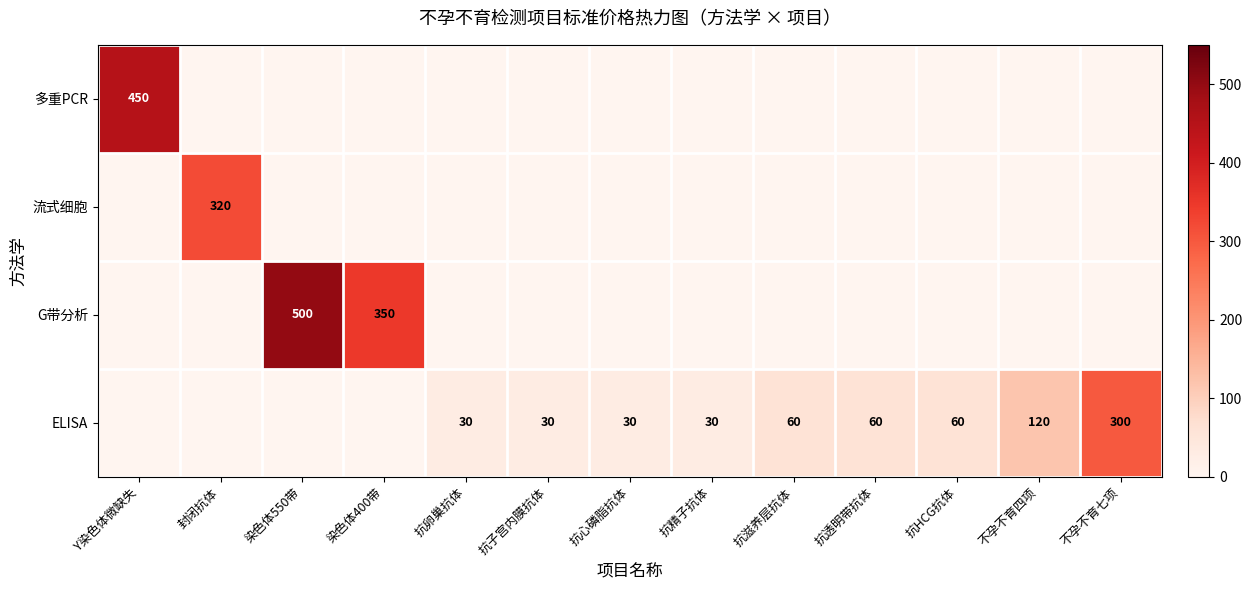

What is the total value across all series at 抗精子抗体?

30